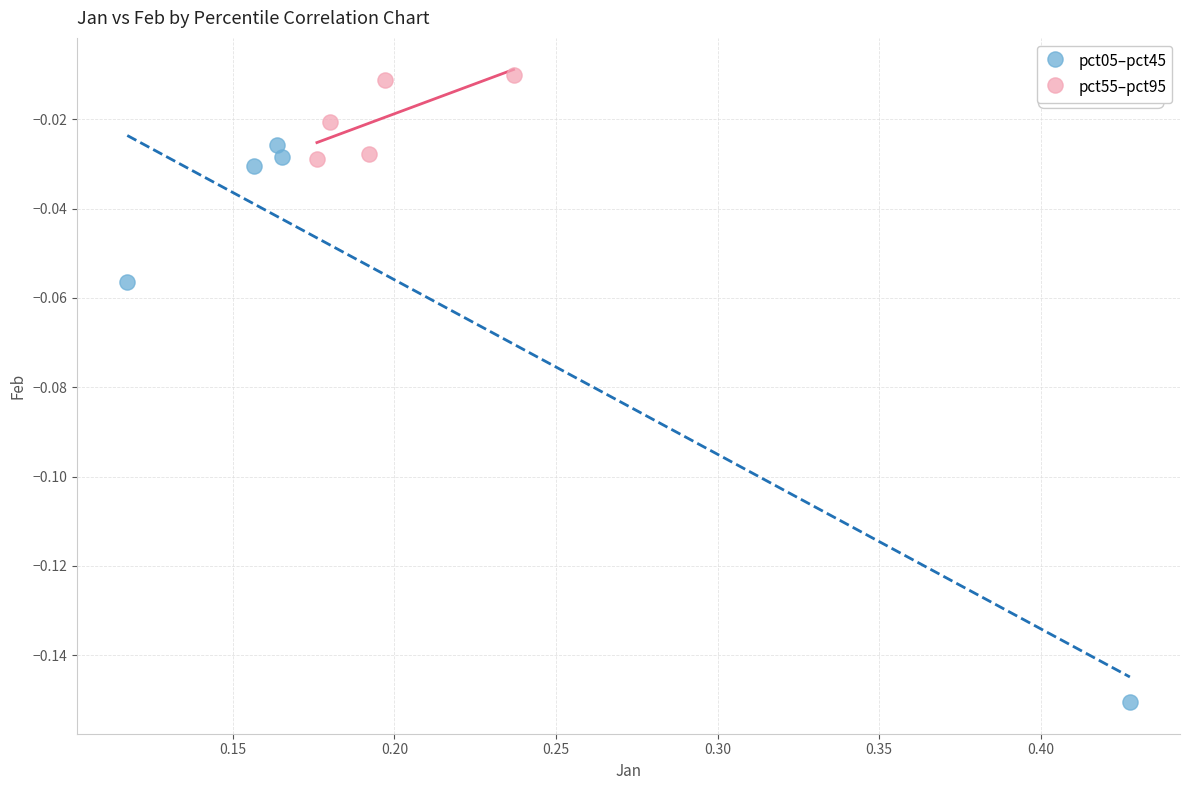

Which series reaches the minimum Y coordinate?

pct05–pct45